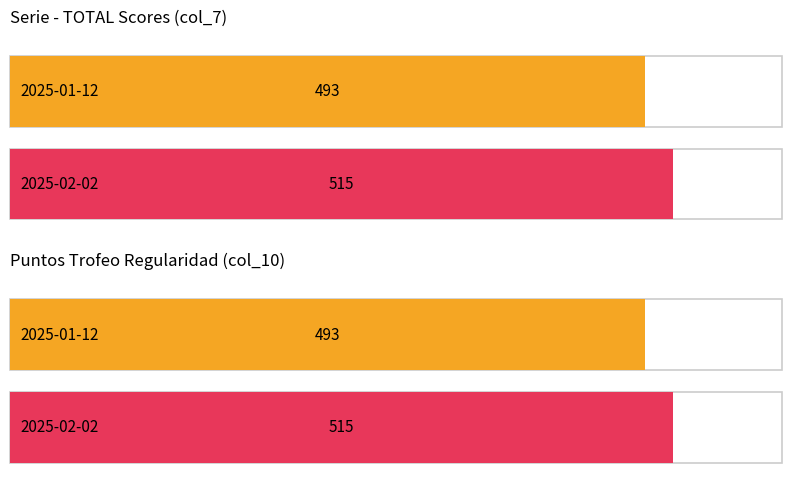

What is the label of the 2nd bar from the right?

2025-01-12